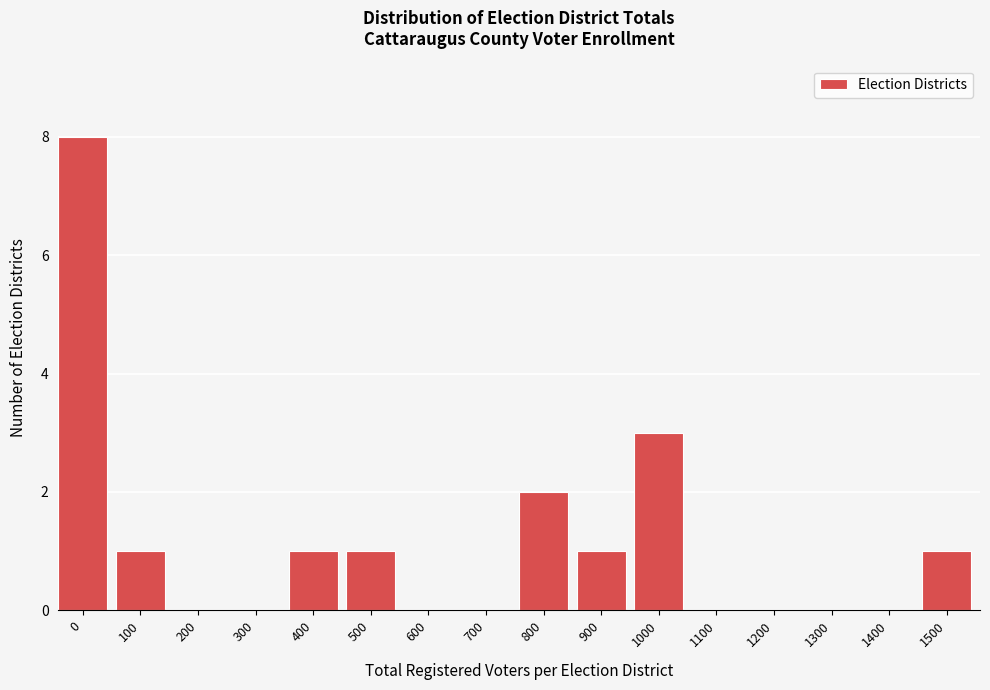

Reading right to left, list all the values displayed in this chart.

1500=1	1400=0	1300=0	1200=0	1100=0	1000=3	900=1	800=2	700=0	600=0	500=1	400=1	300=0	200=0	100=1	0=8